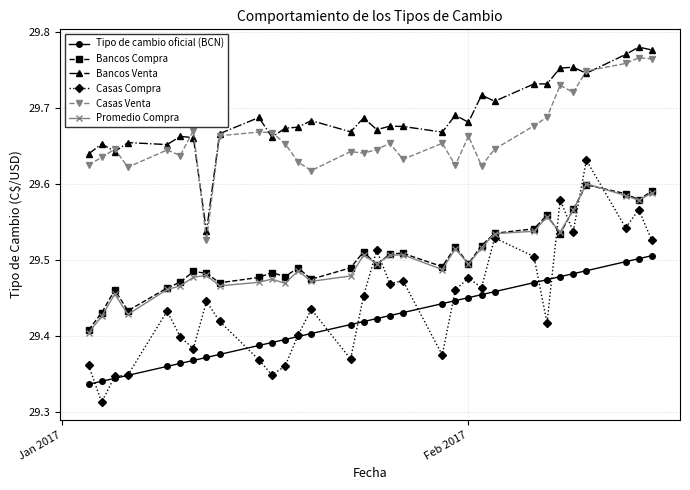

At how many categories does at least one series exceed 29?

32